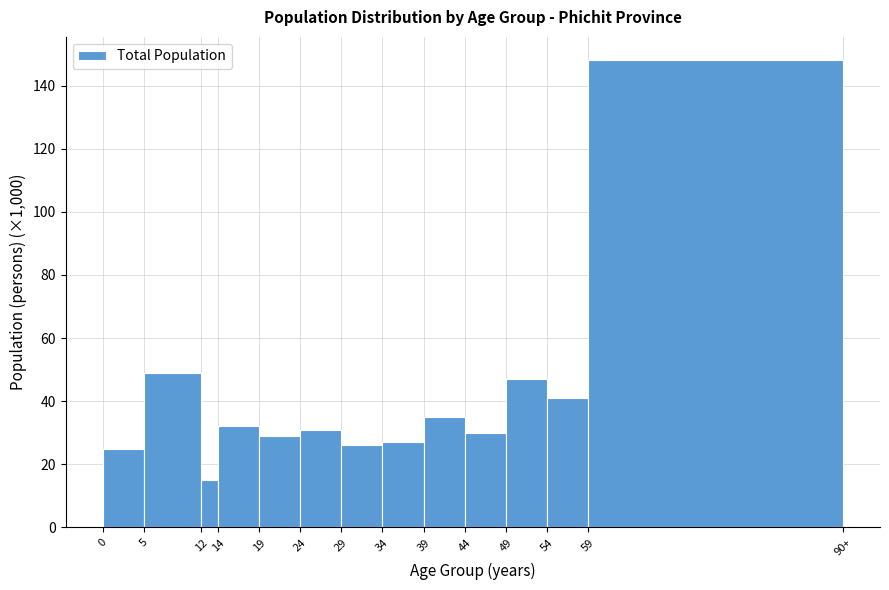

Reading left to right, transcribe all the data shown in this chart.

0=25	5=49	12=15	14=32	19=29	24=31	29=26	34=27	39=35	44=30	49=47	54=41	59=148